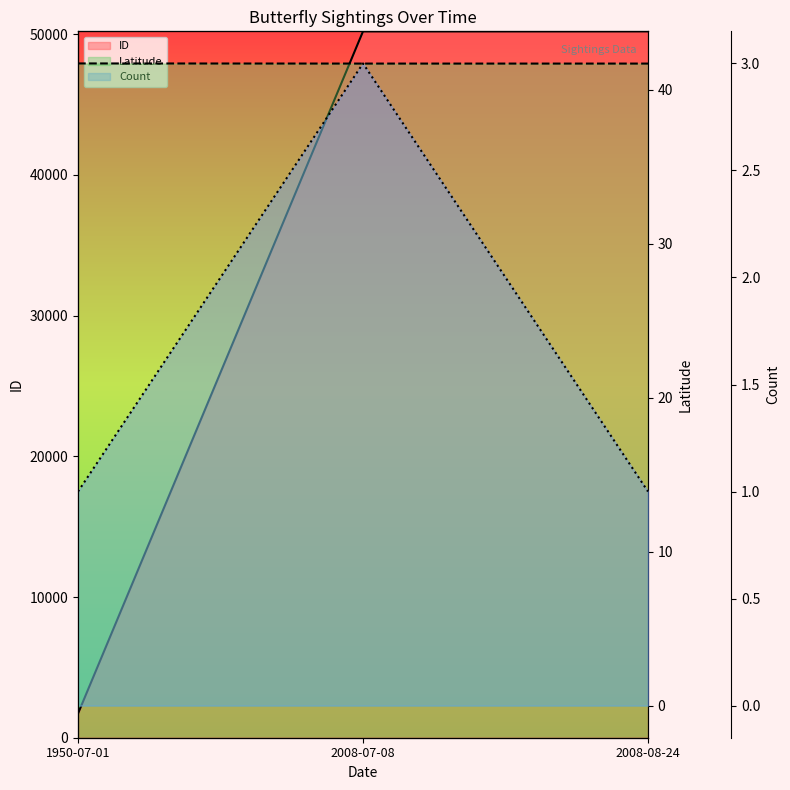

Count the Latitude values in the range 41 to 42.

3